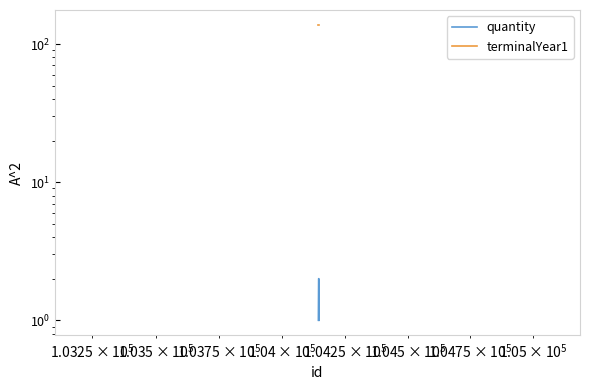

List the series in order of their overall mean, lowest first.

quantity, terminalYear1